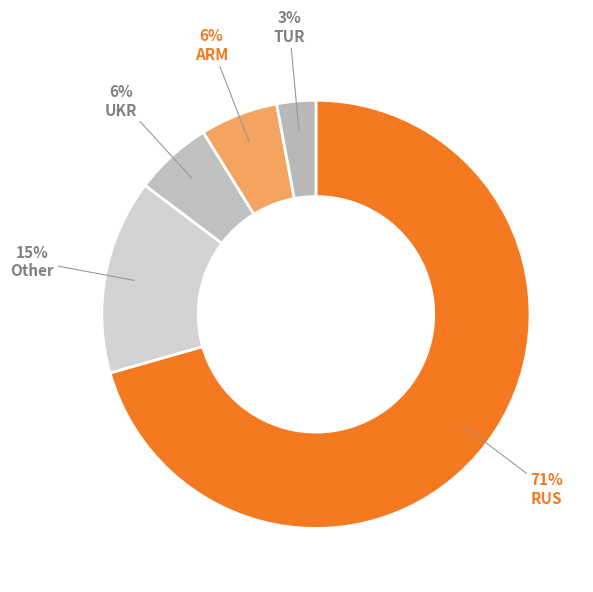

Does ARM account for over 50% of the chart?

No